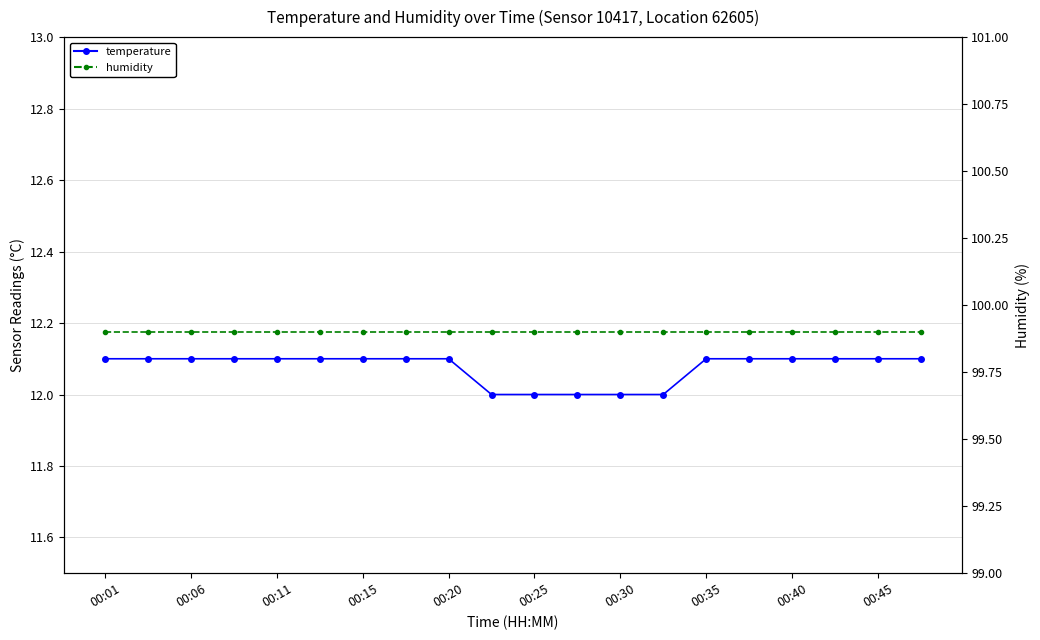

True or false: temperature and humidity intersect in this chart.

False